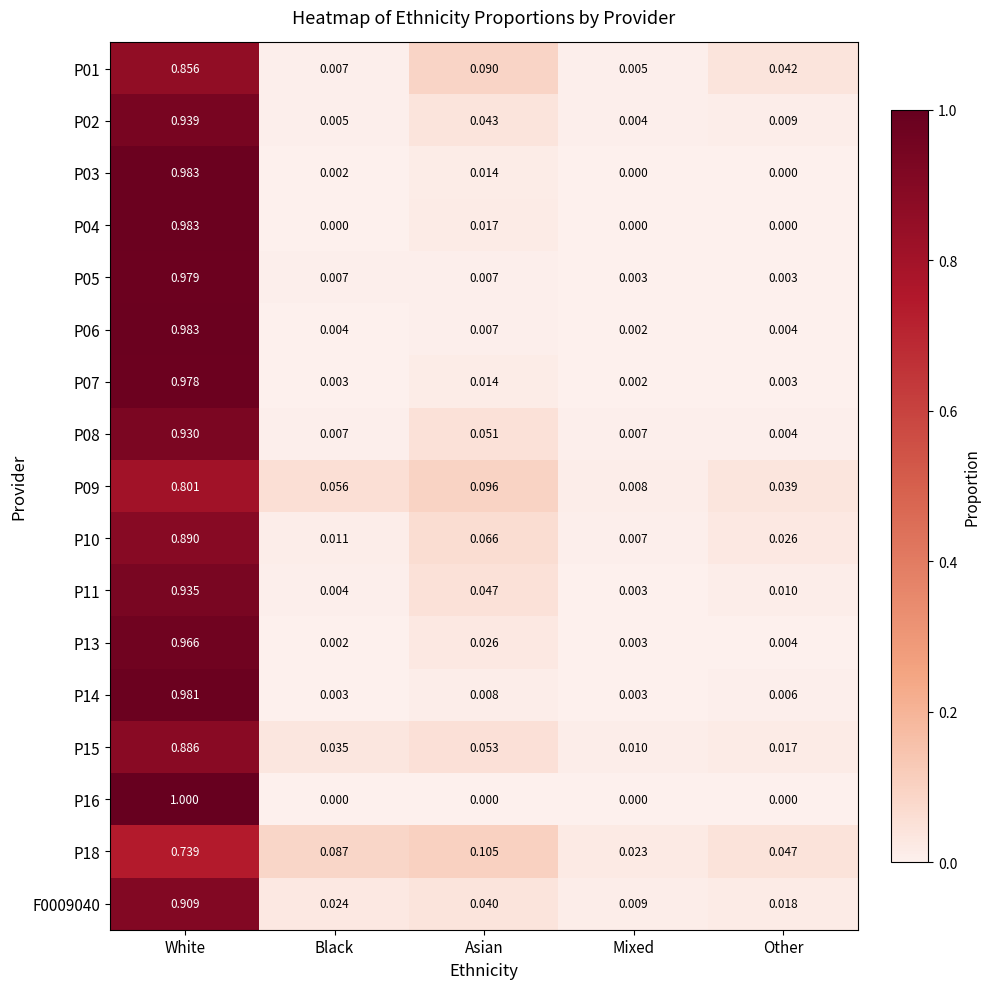

At how many categories does at least one series exceed 0?

5